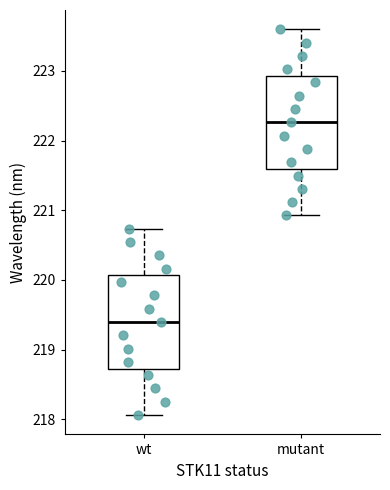

Reading left to right, read every box against the y-axis: the position of its median line, the range the box covers, and the ends of its whiskers. The values are not printed on the chart, so give them approximately, as read against the axis.

wt: median 219.4, box 218.7 to 220.1, whiskers 218.1 to 220.7
mutant: median 222.3, box 221.6 to 222.9, whiskers 220.9 to 223.6